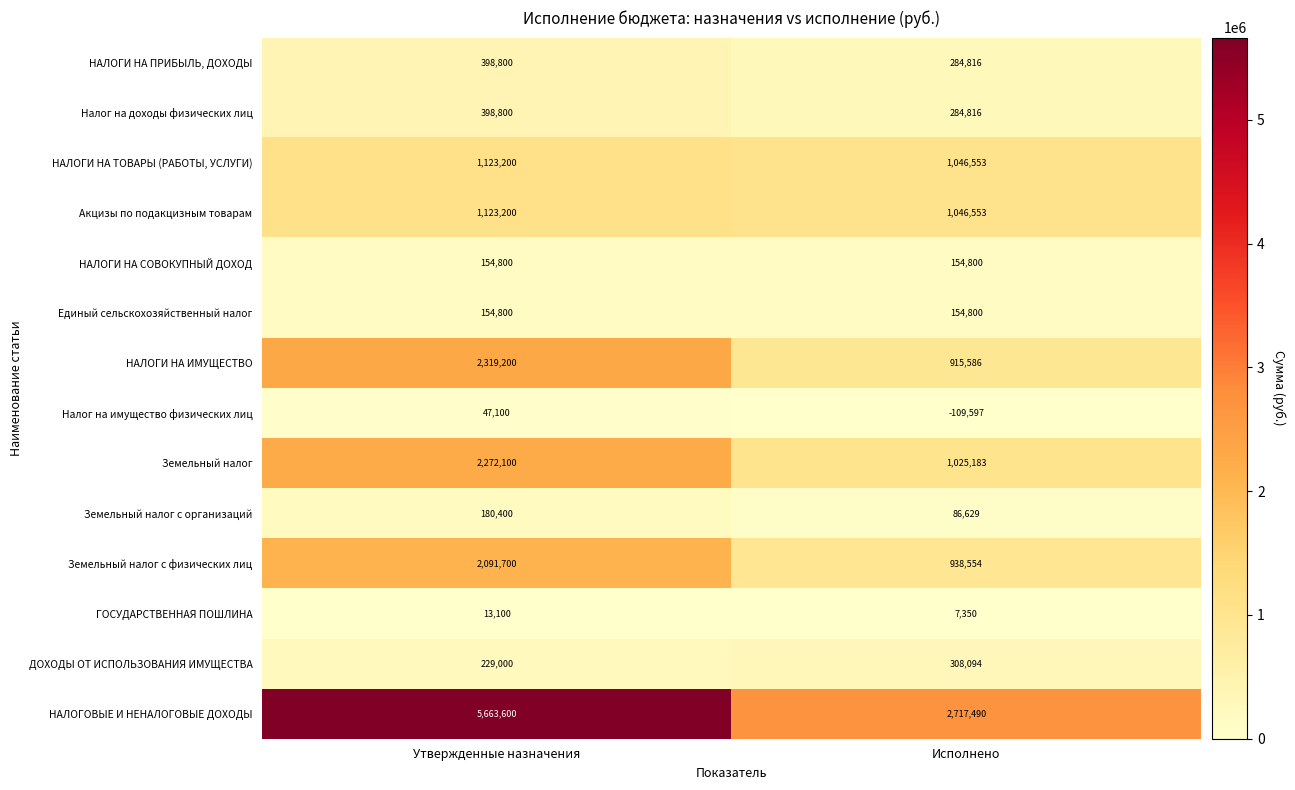

At how many categories does at least one series exceed 1785210?

2